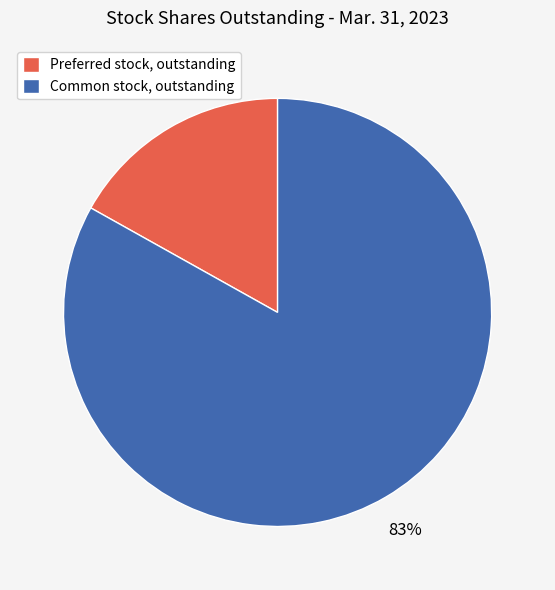

Rank the categories by value from lowest to highest.

Preferred stock, outstanding, Common stock, outstanding